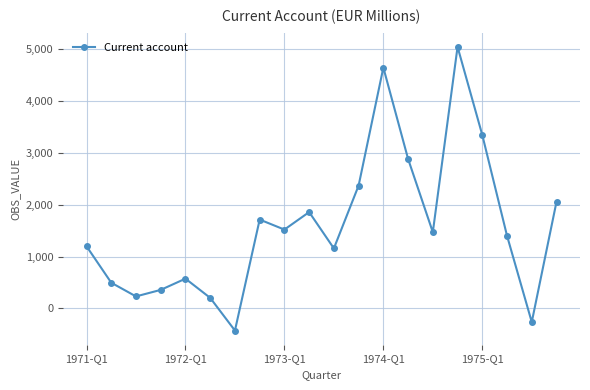

What is the maximum value shown in the chart?

5038